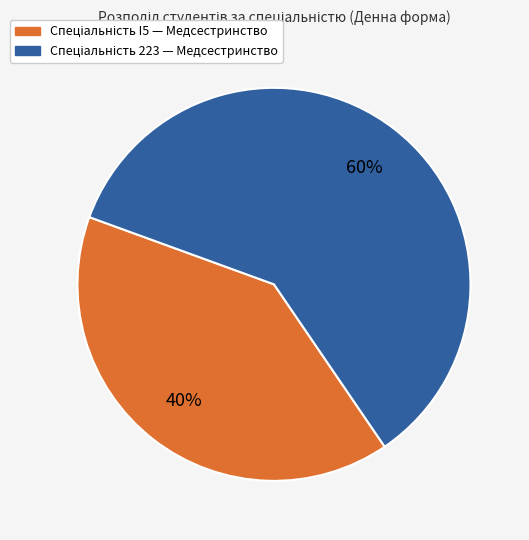

Is there a majority slice in this chart?

Yes